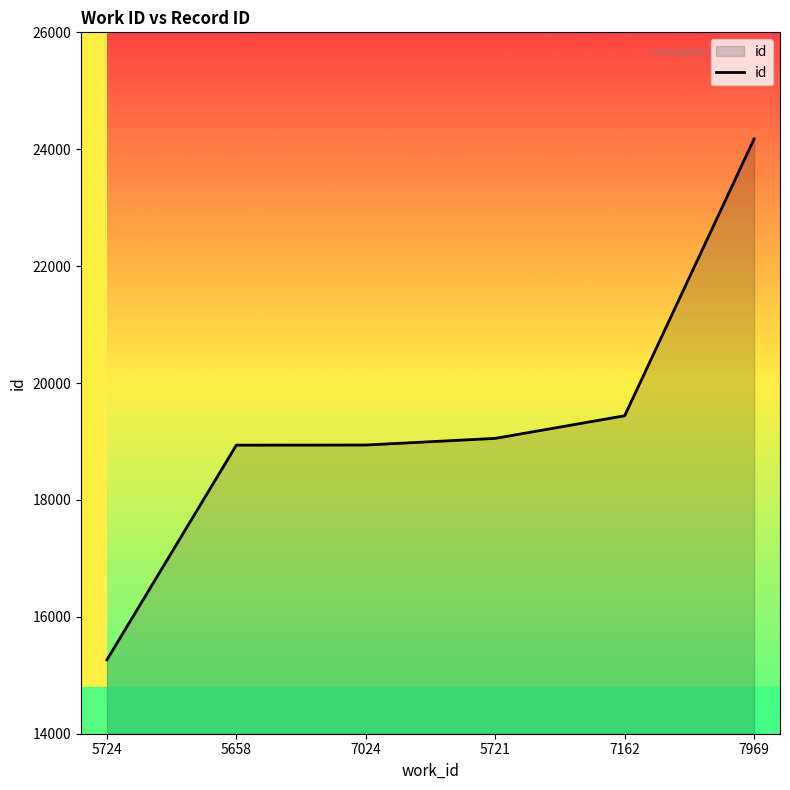

Which category has the highest value across all series?

7969